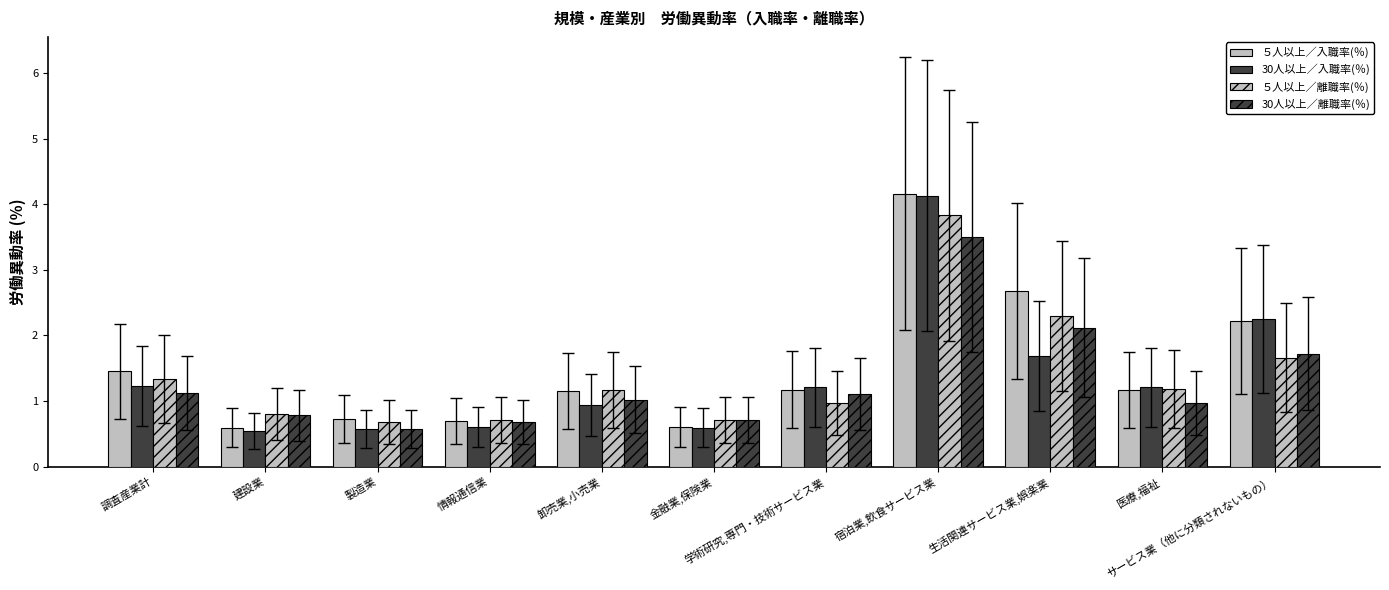

At which label does 30人以上／離職率(％) first exceed 1?

調査産業計